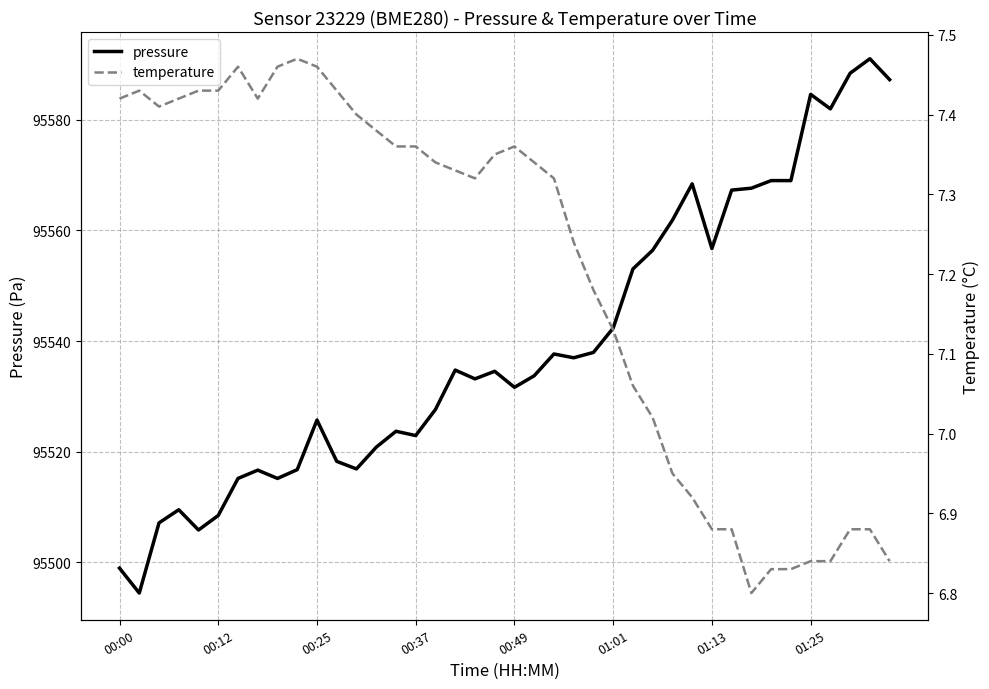

Does the chart display data point markers on the line(s)?

No